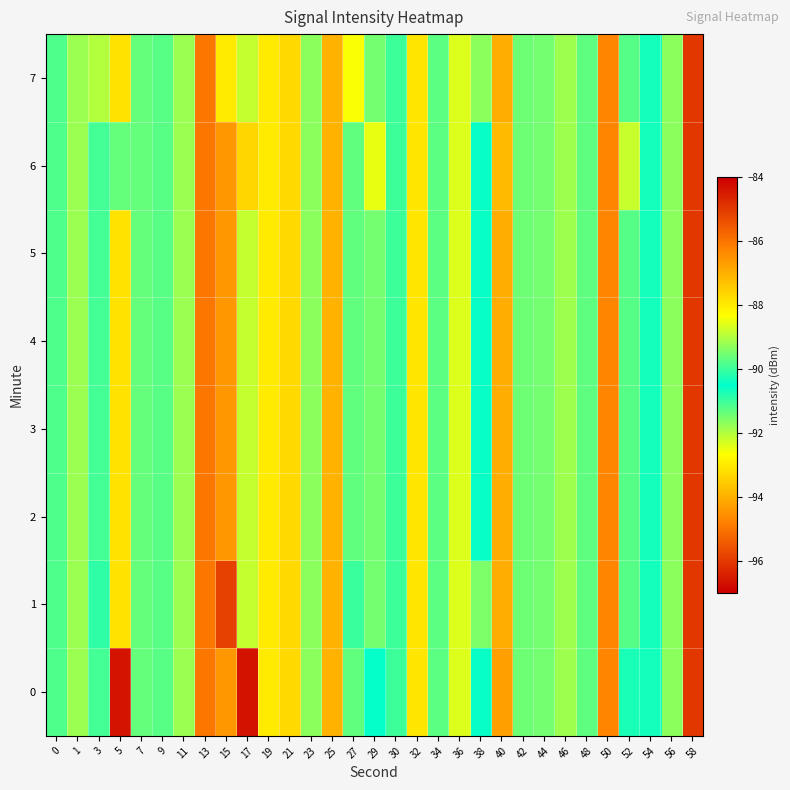

What is the difference between the highest and lowest values at 5?

7.0